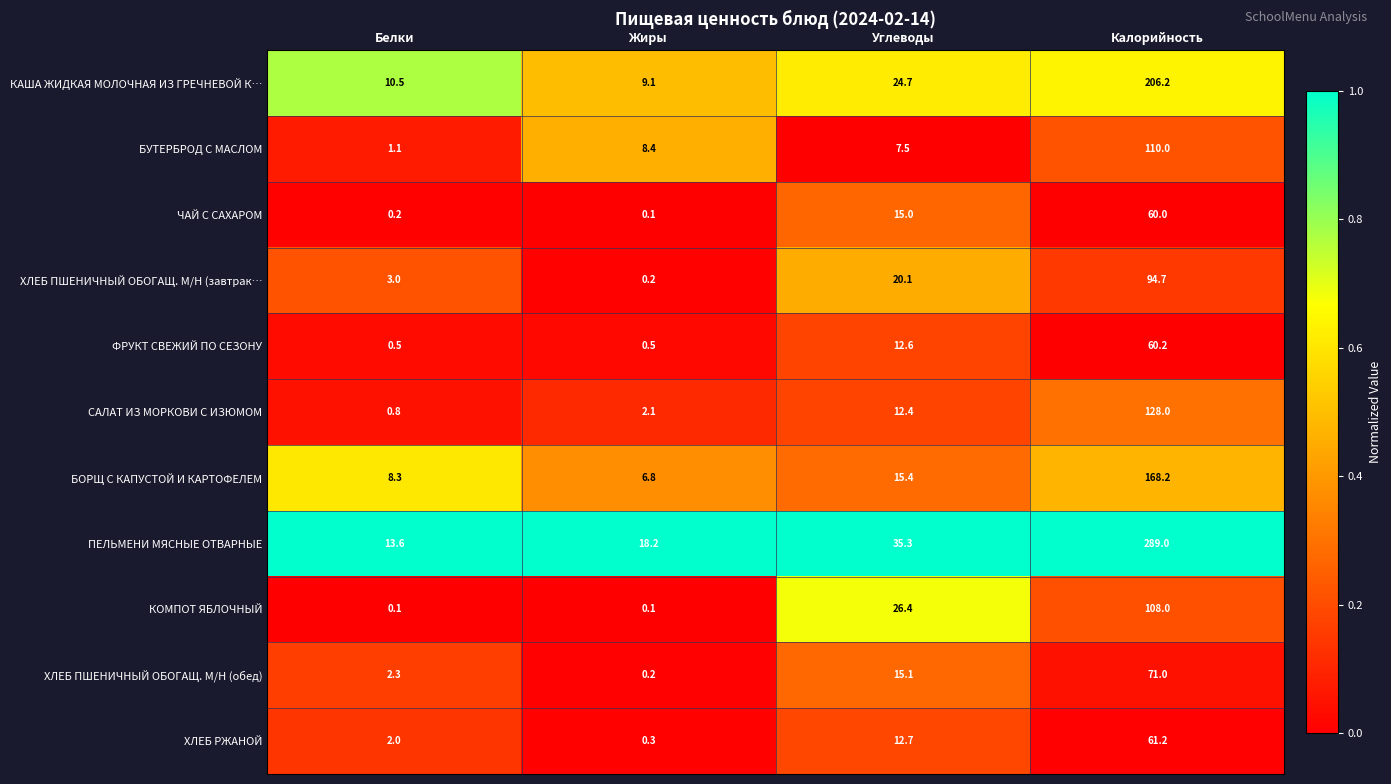

How many series are shown in this chart?

11